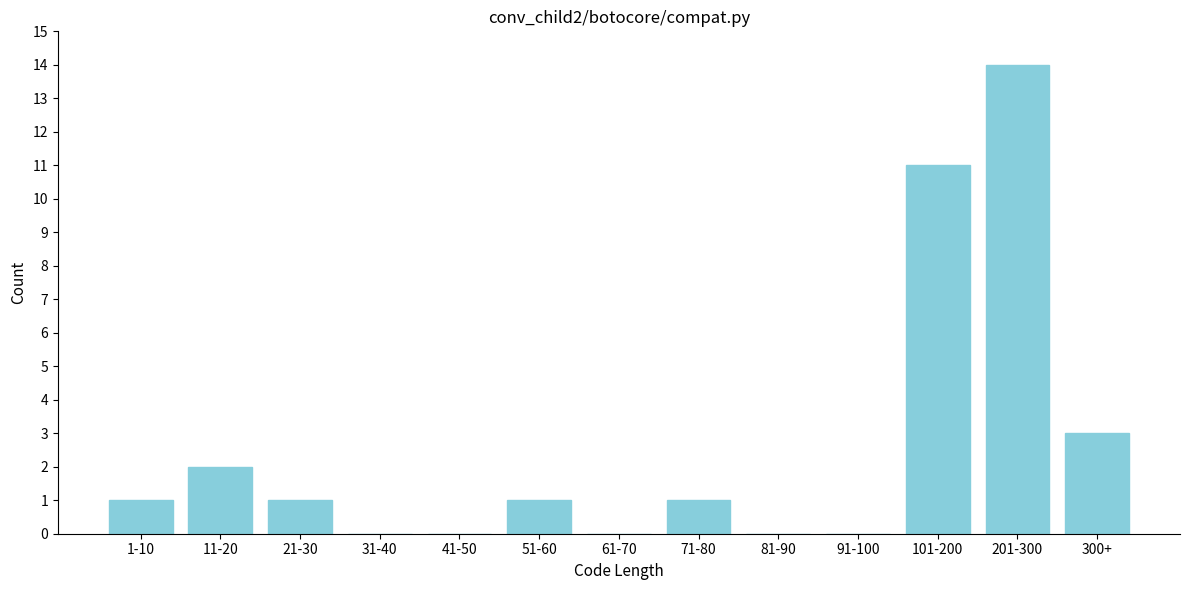

Reading left to right, list all the values displayed in this chart.

1-10=1	11-20=2	21-30=1	31-40=0	41-50=0	51-60=1	61-70=0	71-80=1	81-90=0	91-100=0	101-200=11	201-300=14	300+=3